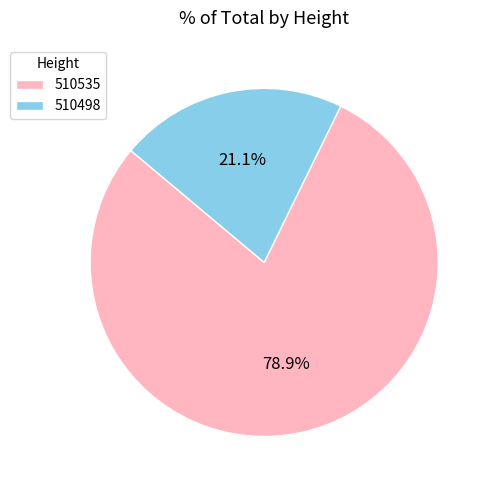

Rank the categories by value from highest to lowest.

510535, 510498